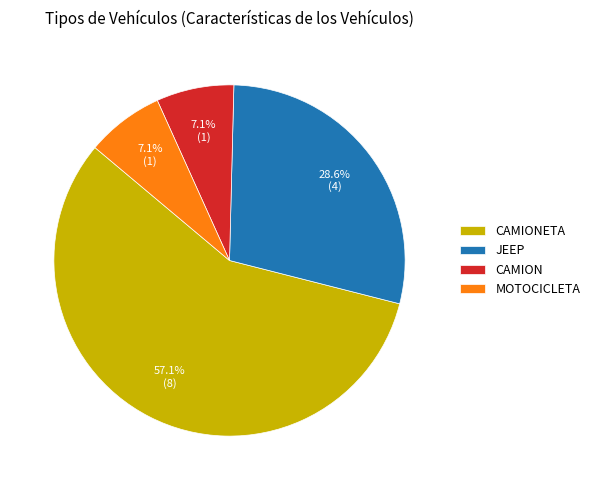

Which category has the biggest portion of the pie?

CAMIONETA